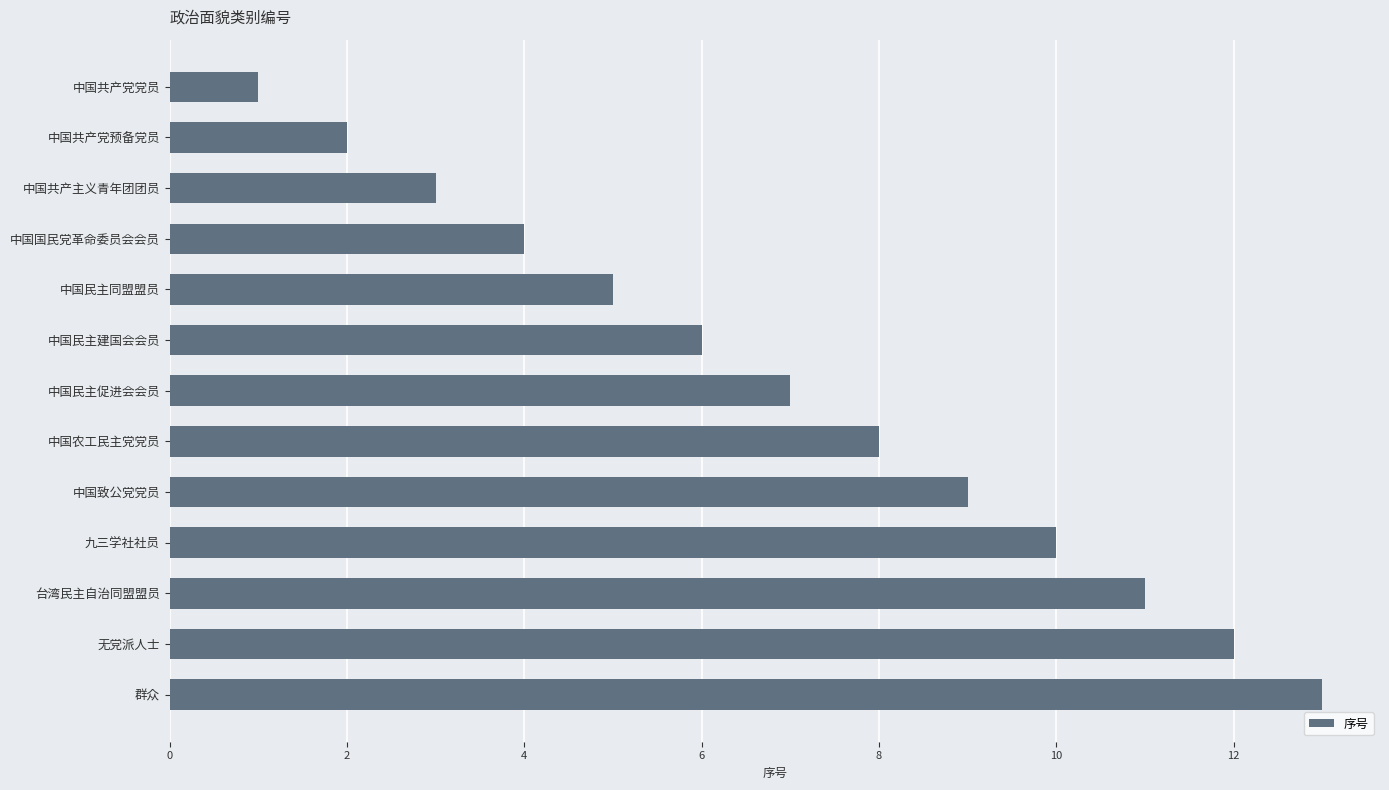

Which has a higher value, 中国共产党党员 or 中国国民党革命委员会会员?

中国国民党革命委员会会员